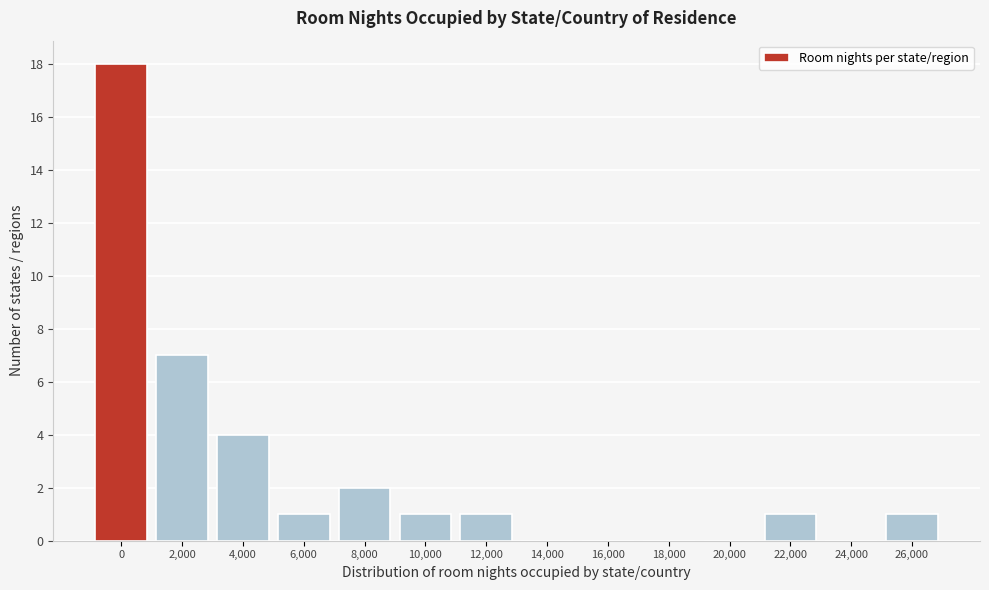

Reading left to right, extract all data points from this chart.

0=18	2,000=7	4,000=4	6,000=1	8,000=2	10,000=1	12,000=1	14,000=0	16,000=0	18,000=0	20,000=0	22,000=1	24,000=0	26,000=1